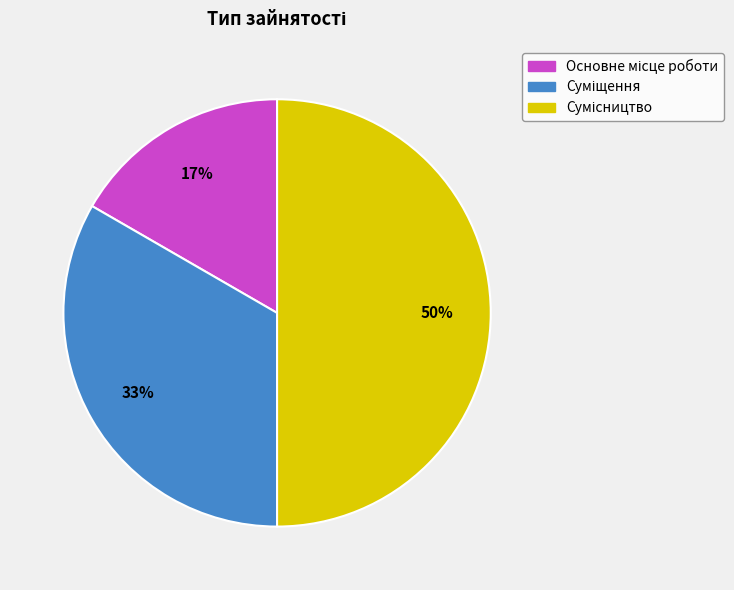

To the nearest percent, what is the average slice percentage?

33%